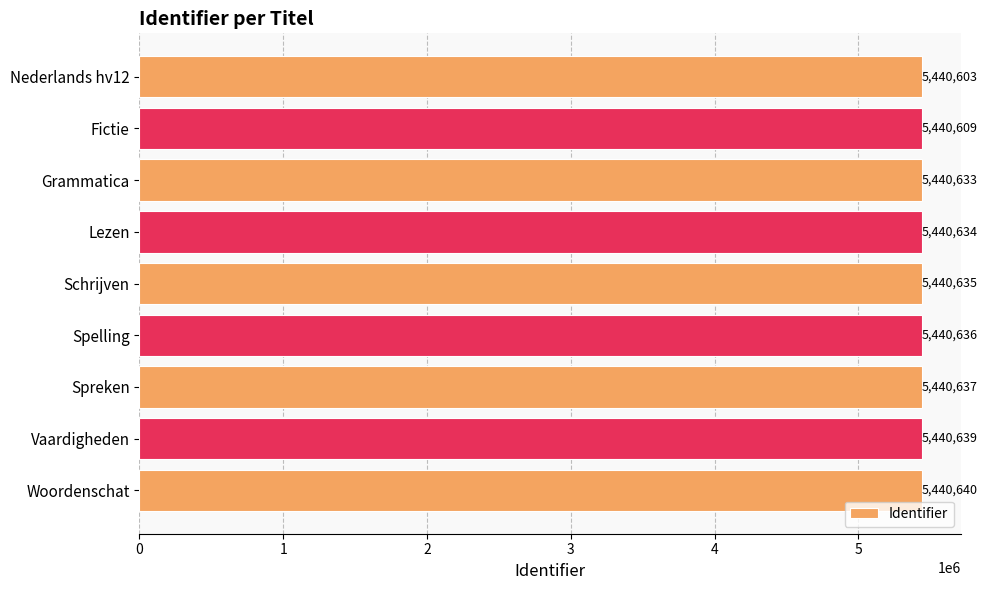

What is the change in value from Nederlands hv12 to Spelling?

+33